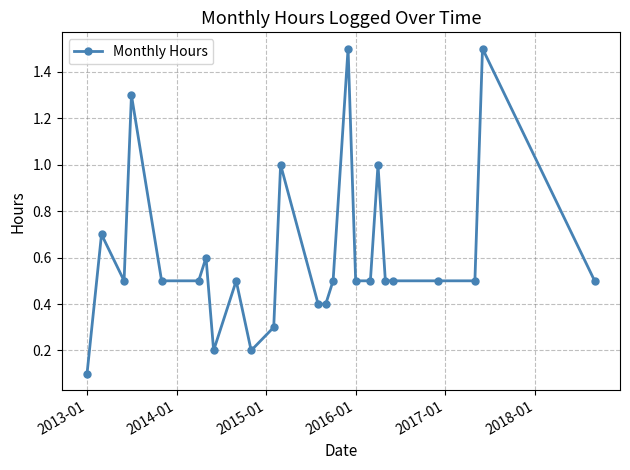

True or false: there are more than 1 points higher than both neighbors.

True